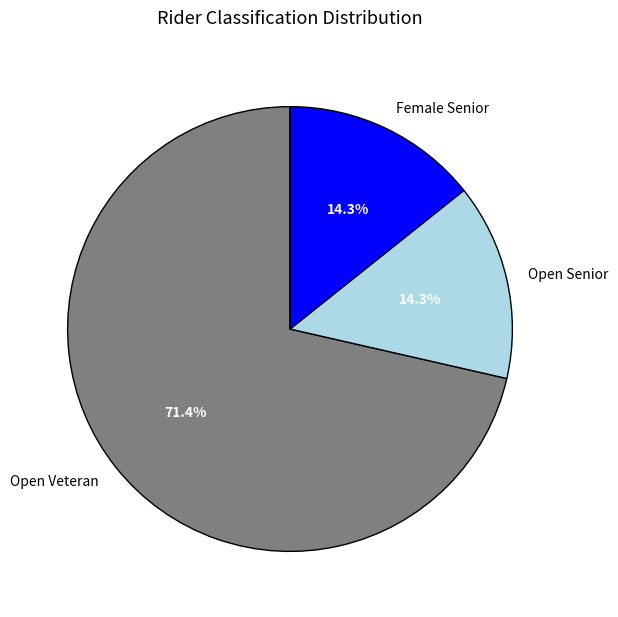

What is the total percentage of Open Senior and Open Veteran?

85.7%